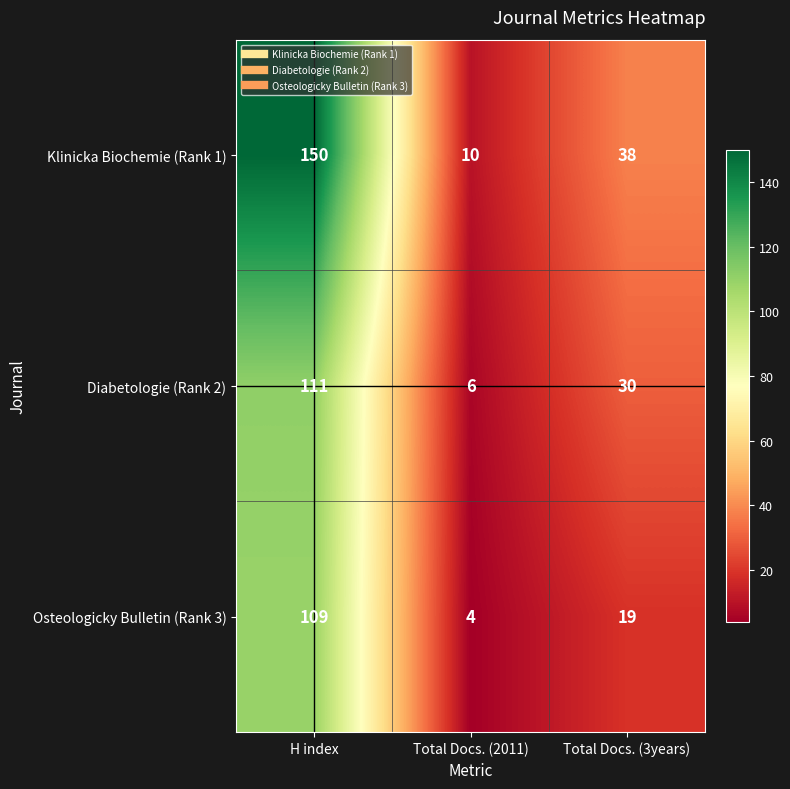

What is the sum of all Diabetologie (Rank 2) values?

147